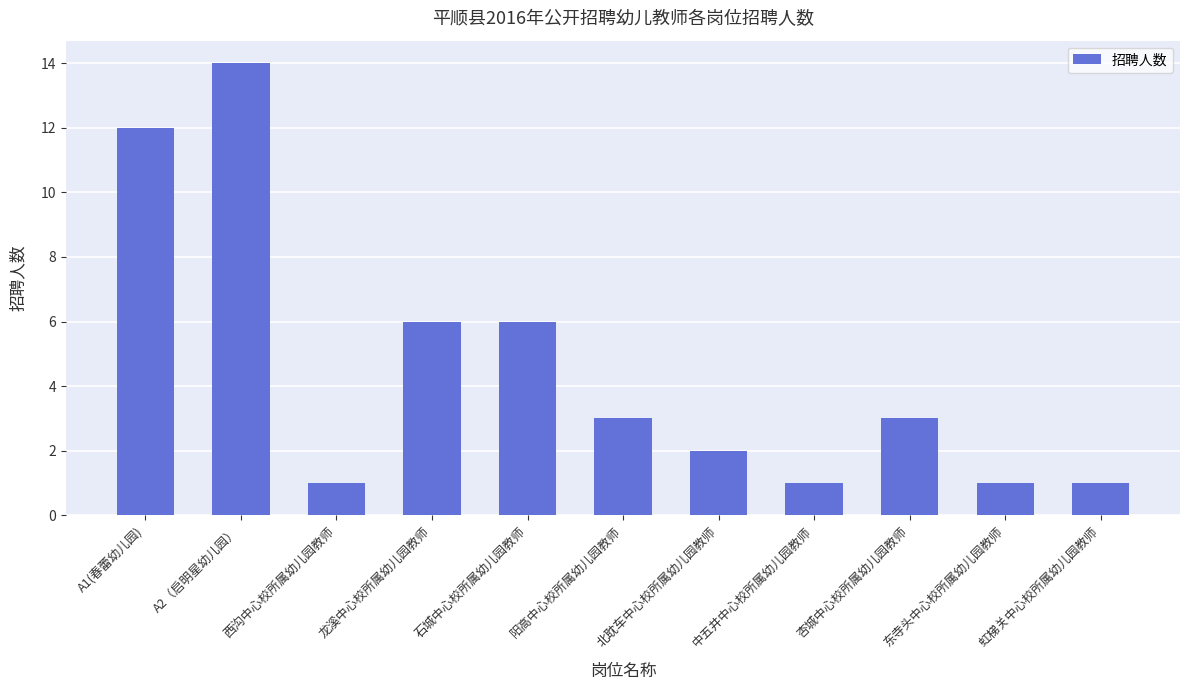

Between A2（启明星幼儿园） and A1(春蕾幼儿园), which is larger?

A2（启明星幼儿园）